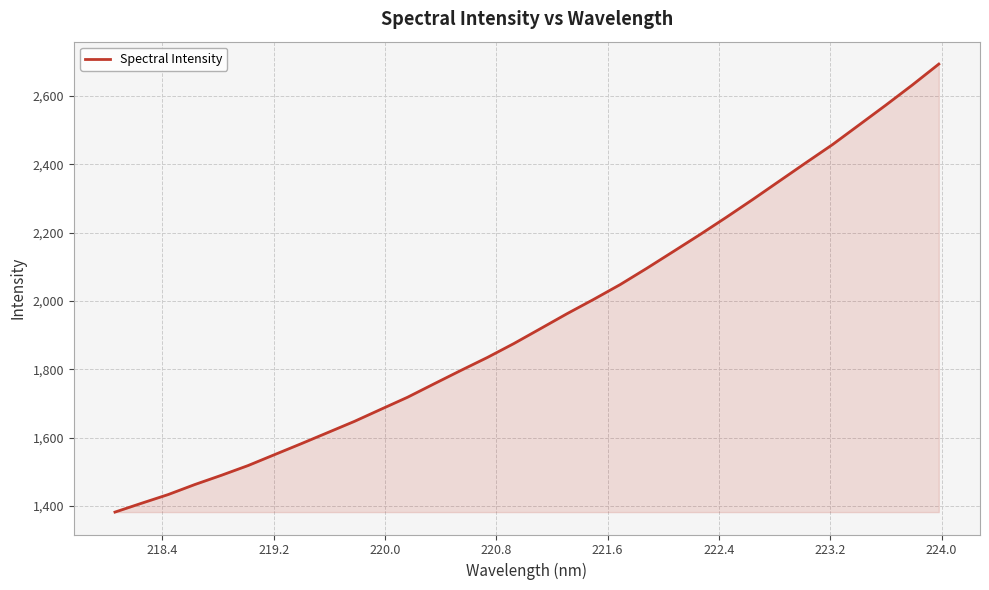

What is the smallest value displayed?

1382.1